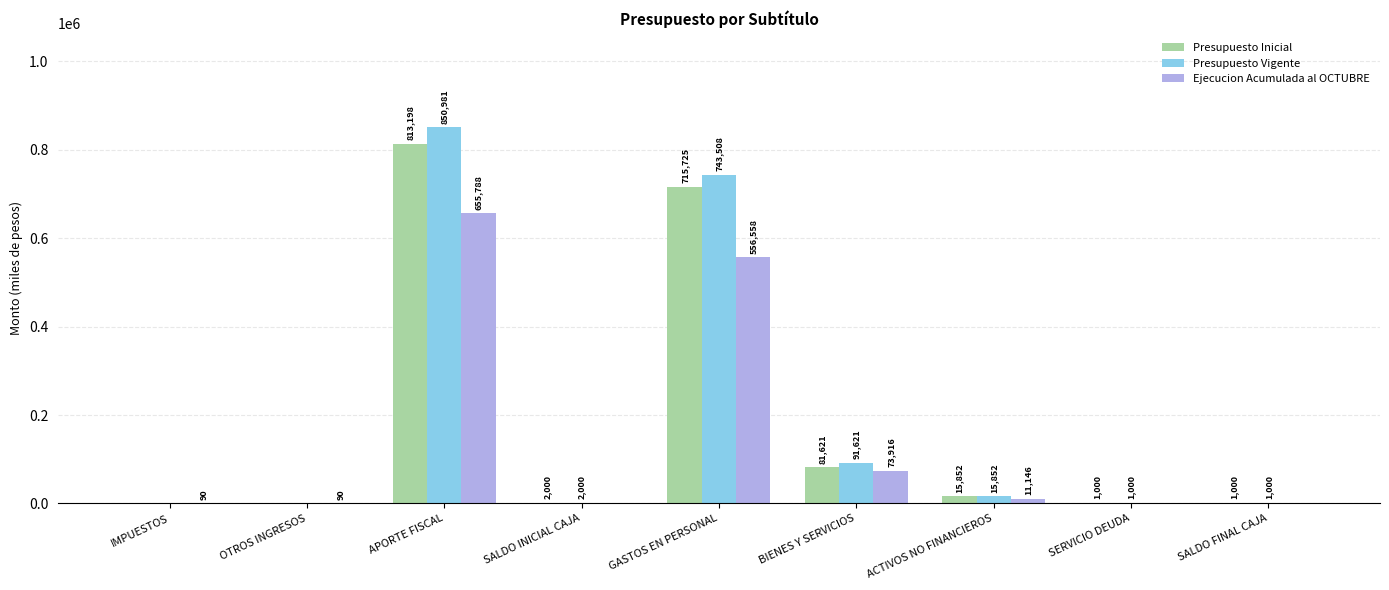

Is the value of Presupuesto Inicial at APORTE FISCAL greater than the value of Ejecucion Acumulada al OCTUBRE at SALDO INICIAL CAJA?

Yes